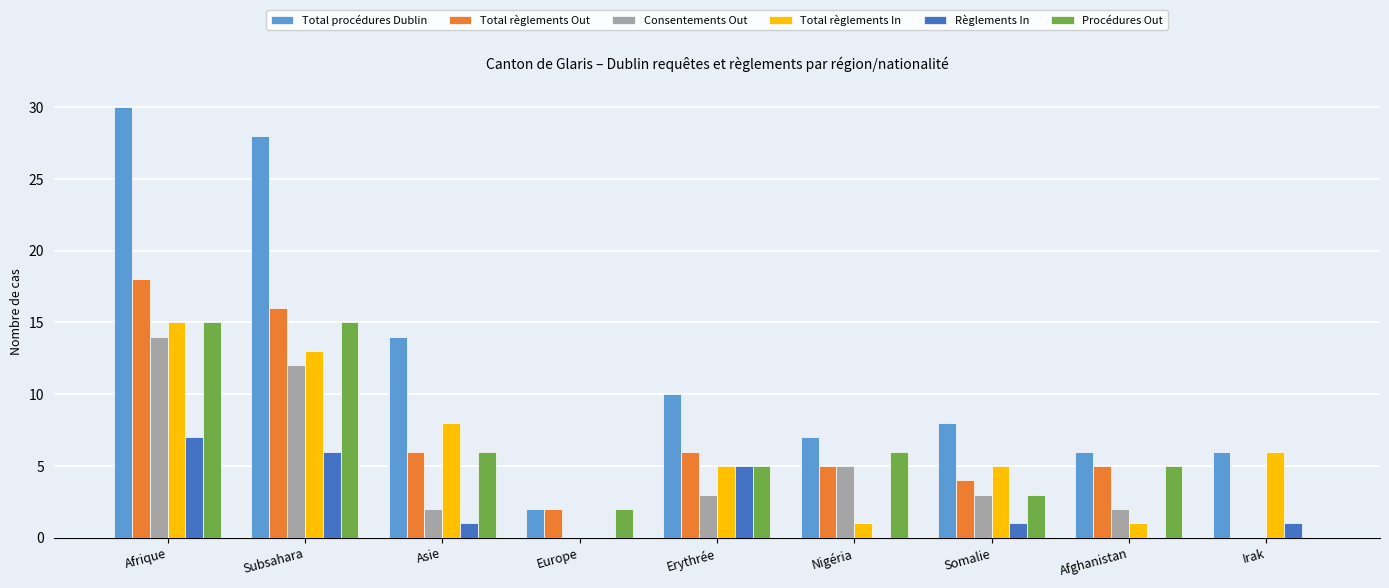

What are all the series names shown in the legend?

Total procédures Dublin, Total règlements Out, Consentements Out, Total règlements In, Règlements In, Procédures Out